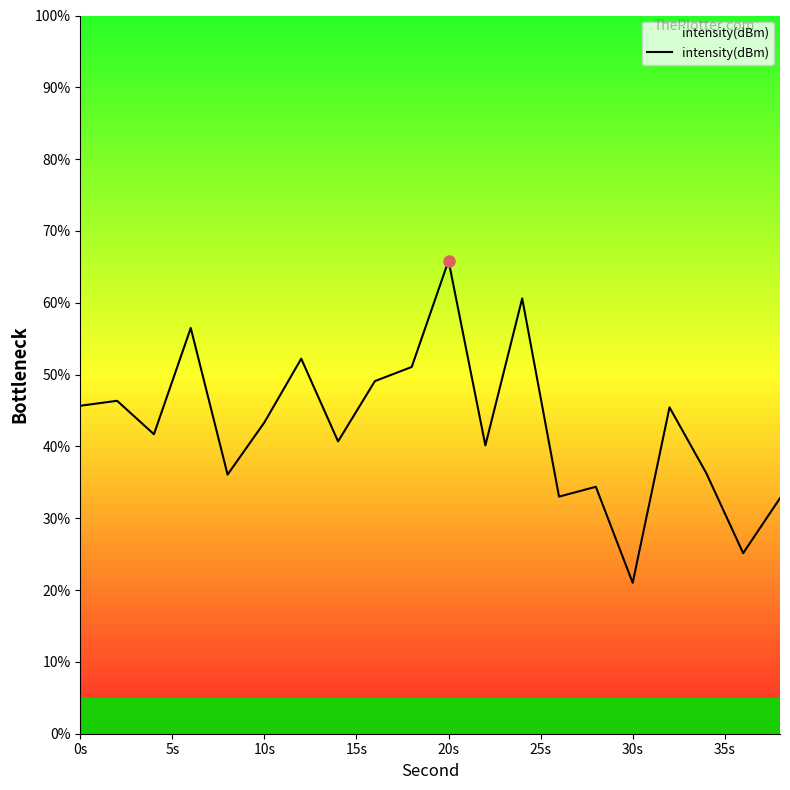

What is the sum of all values?

857.4